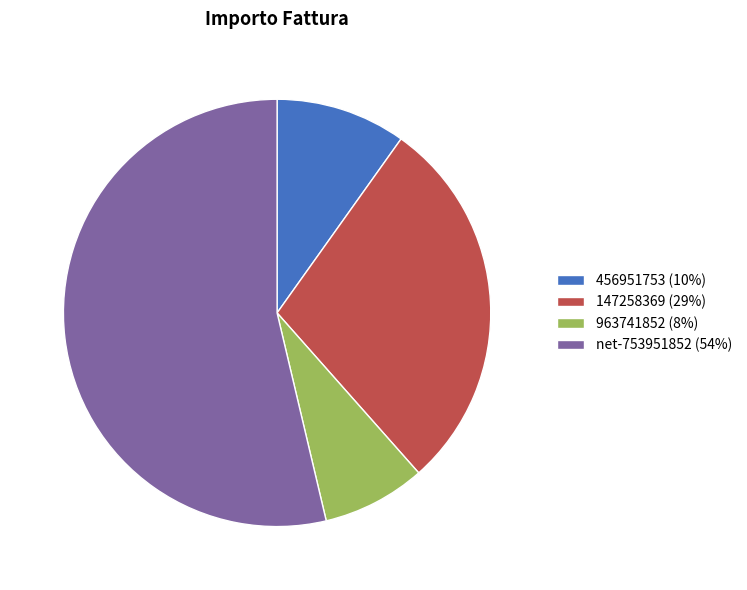

Is the sum of 963741852 (8%) and 147258369 (29%) greater than half?

No